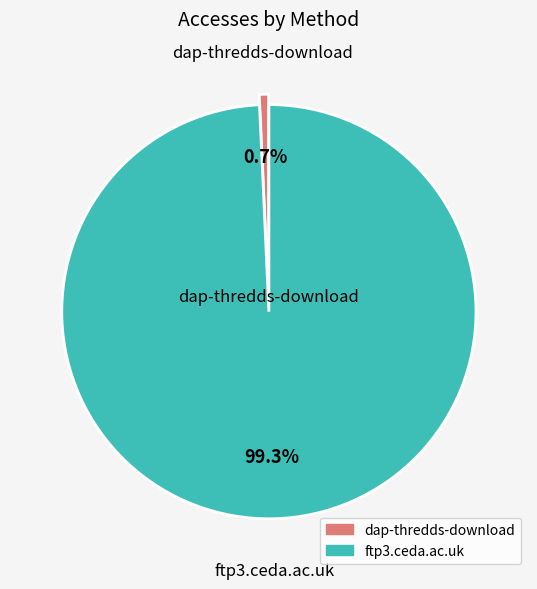

Which category accounts for the majority?

ftp3.ceda.ac.uk